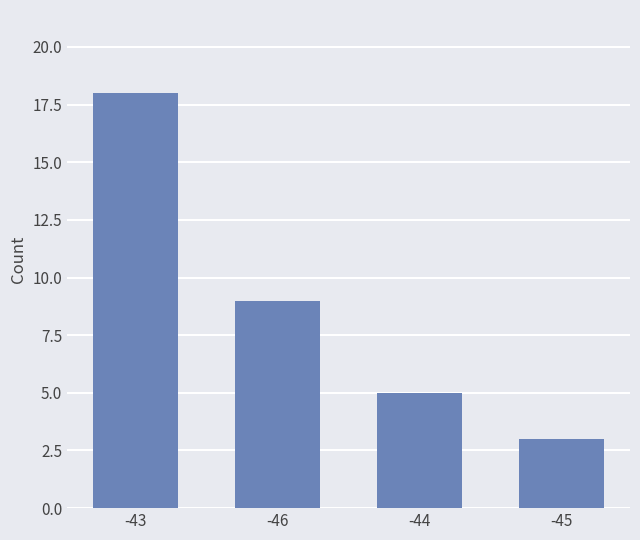

Reading left to right, transcribe all the data shown in this chart.

18	9	5	3